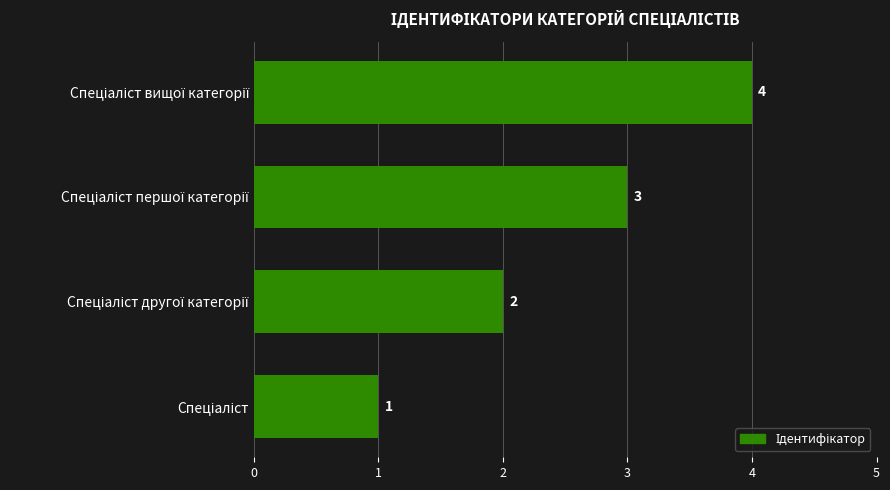

What is the greatest value displayed?

4